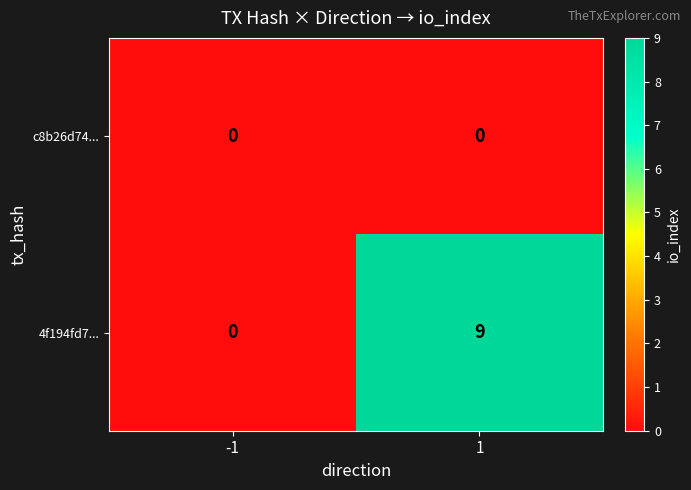

Which series changed the most between -1 and 1?

4f194fd7...